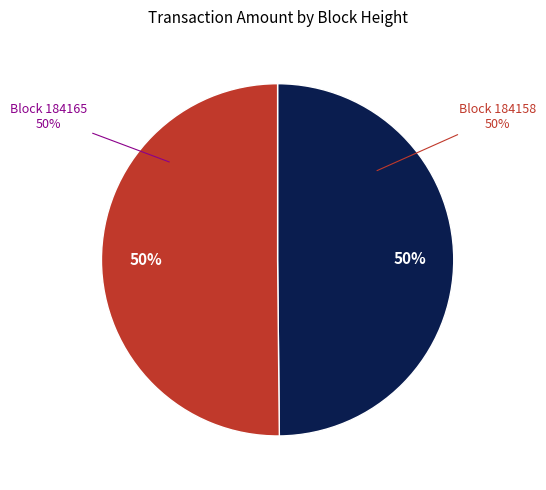

What is the total percentage of 184165 and 184158?

100.0%